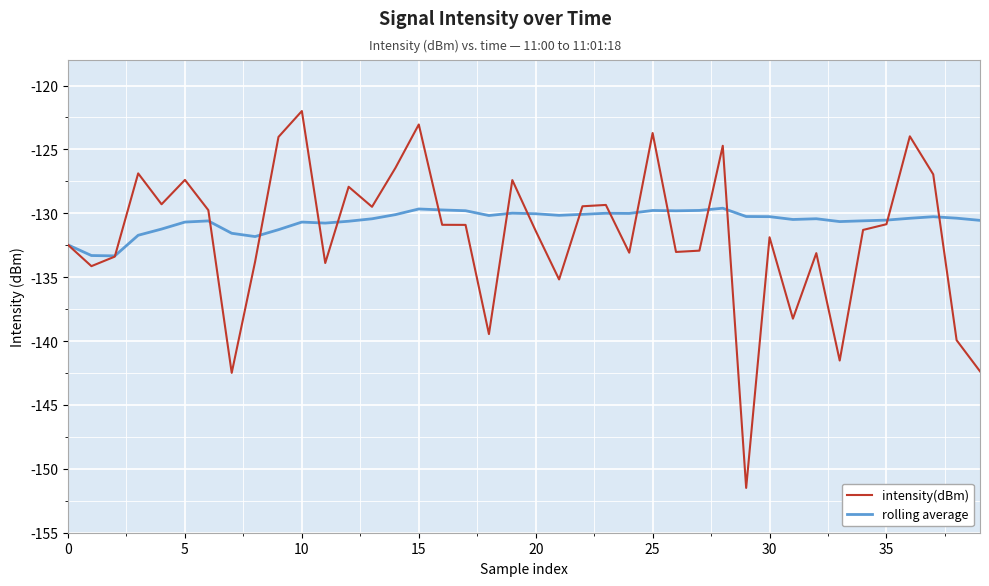

What is the highest value of the rolling average series?

-129.6